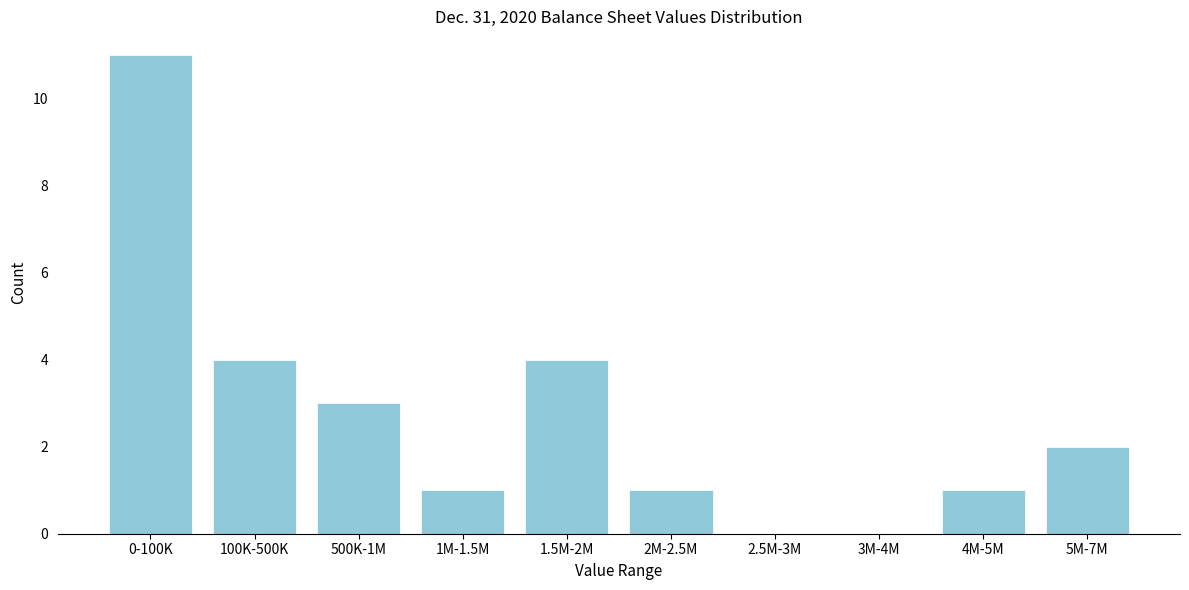

Reading right to left, list all the values displayed in this chart.

5M-7M=2	4M-5M=1	3M-4M=0	2.5M-3M=0	2M-2.5M=1	1.5M-2M=4	1M-1.5M=1	500K-1M=3	100K-500K=4	0-100K=11